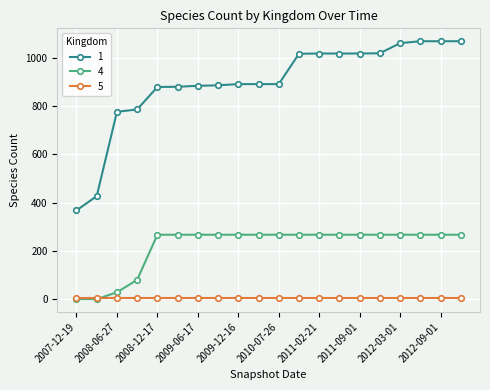

List the series in order of their overall mean, lowest first.

5, 4, 1